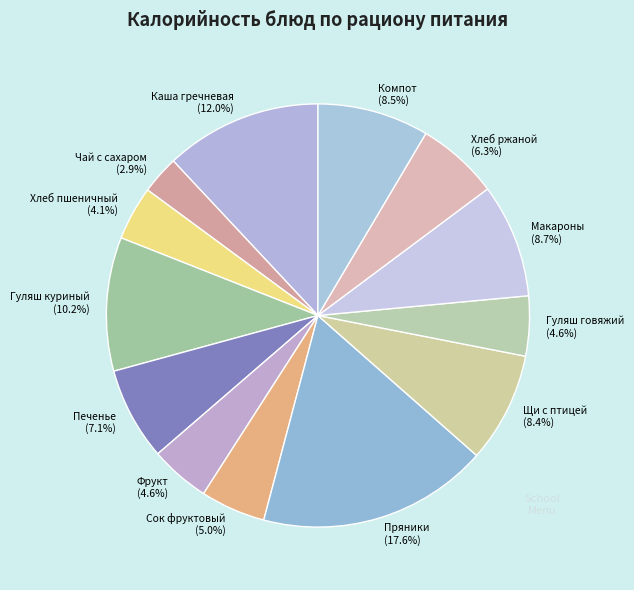

Which slice is the largest?

Пряники (17.6%)